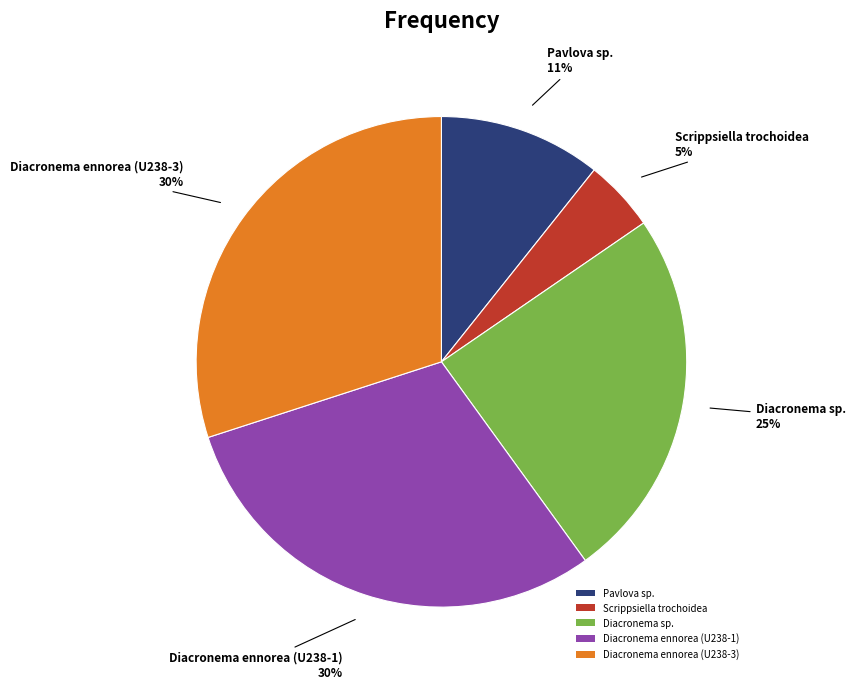

Count the number of slices in the pie.

5